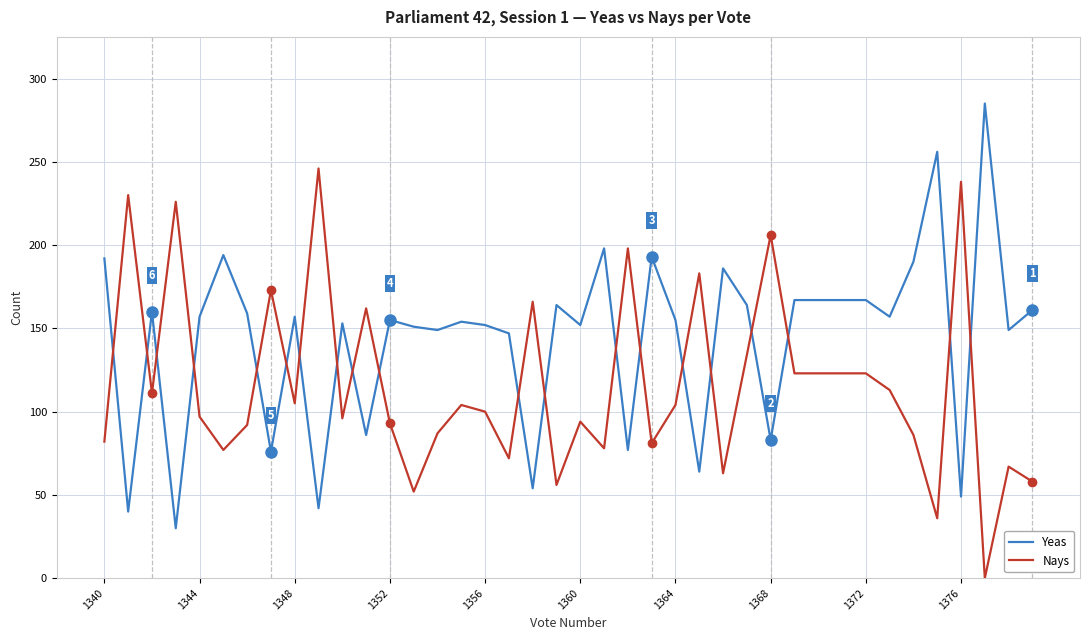

How many times do Yeas and Nays cross each other?

20